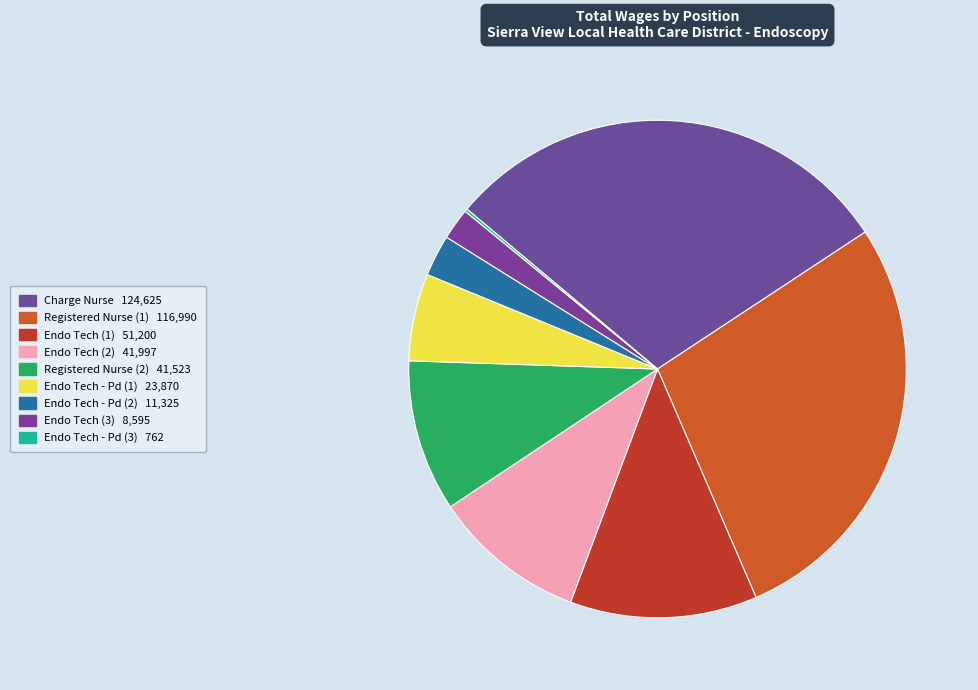

How many slices are in this pie chart?

9